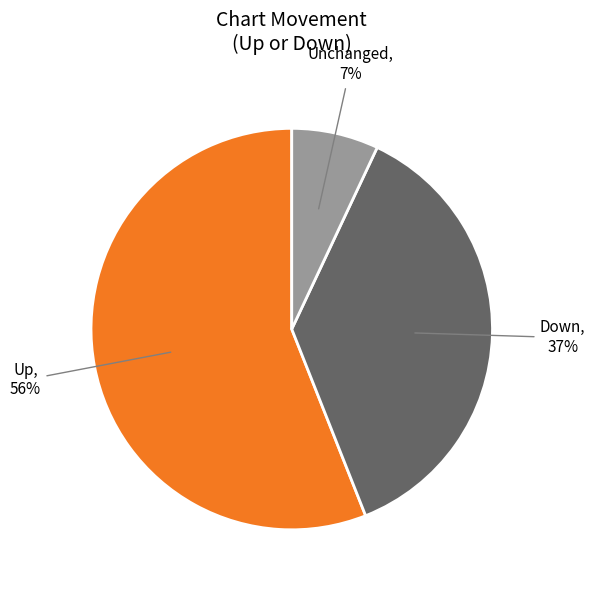

To the nearest percent, what is the average slice percentage?

33%